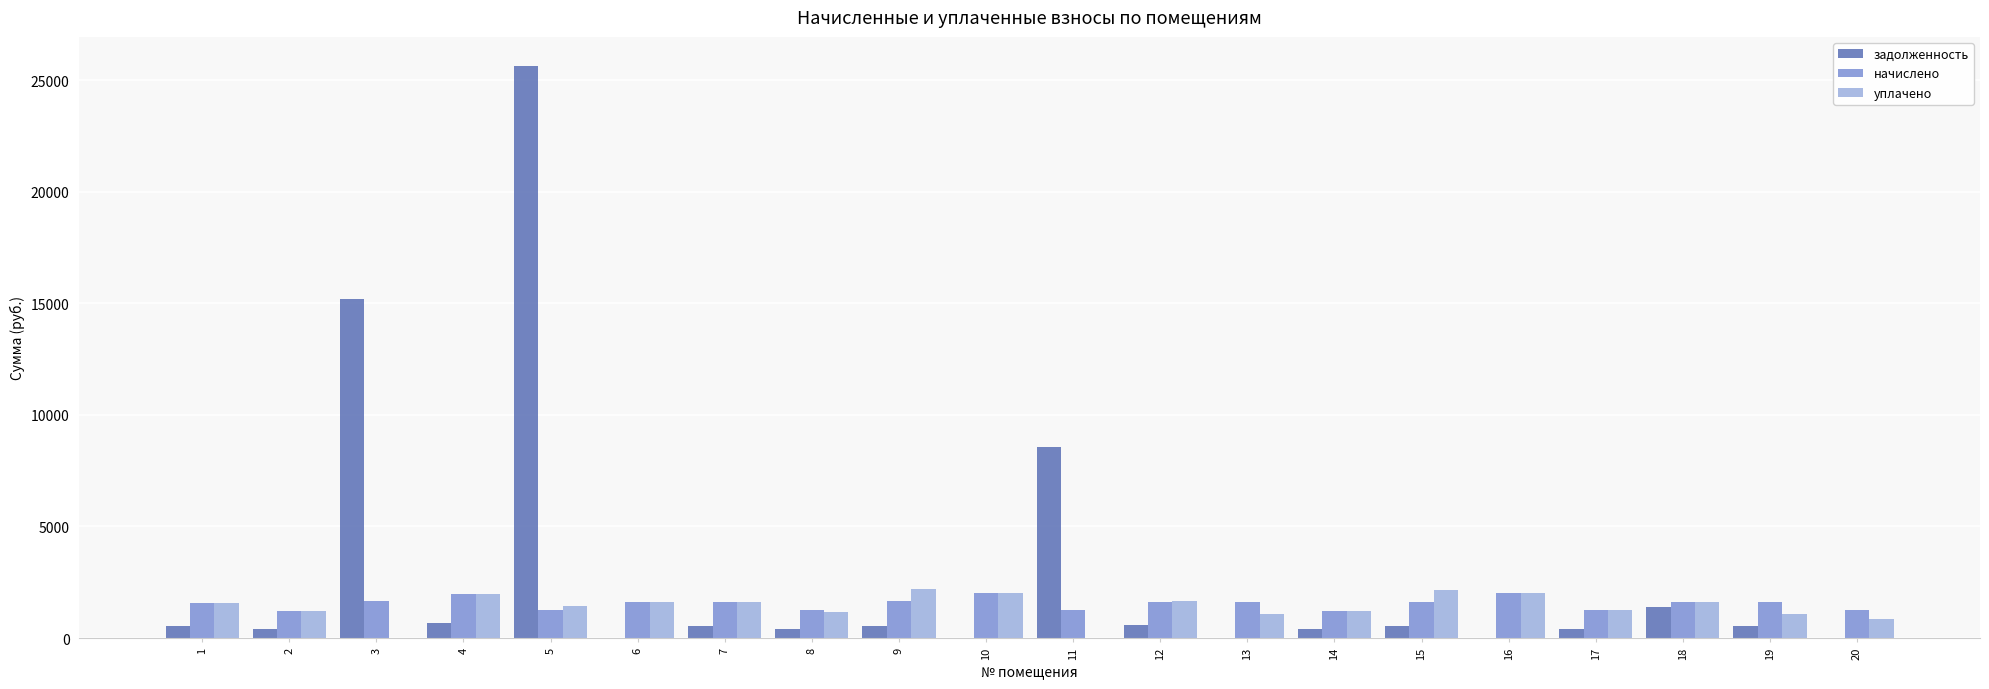

The value of уплачено at 15 is 2141.2. True or false?

True